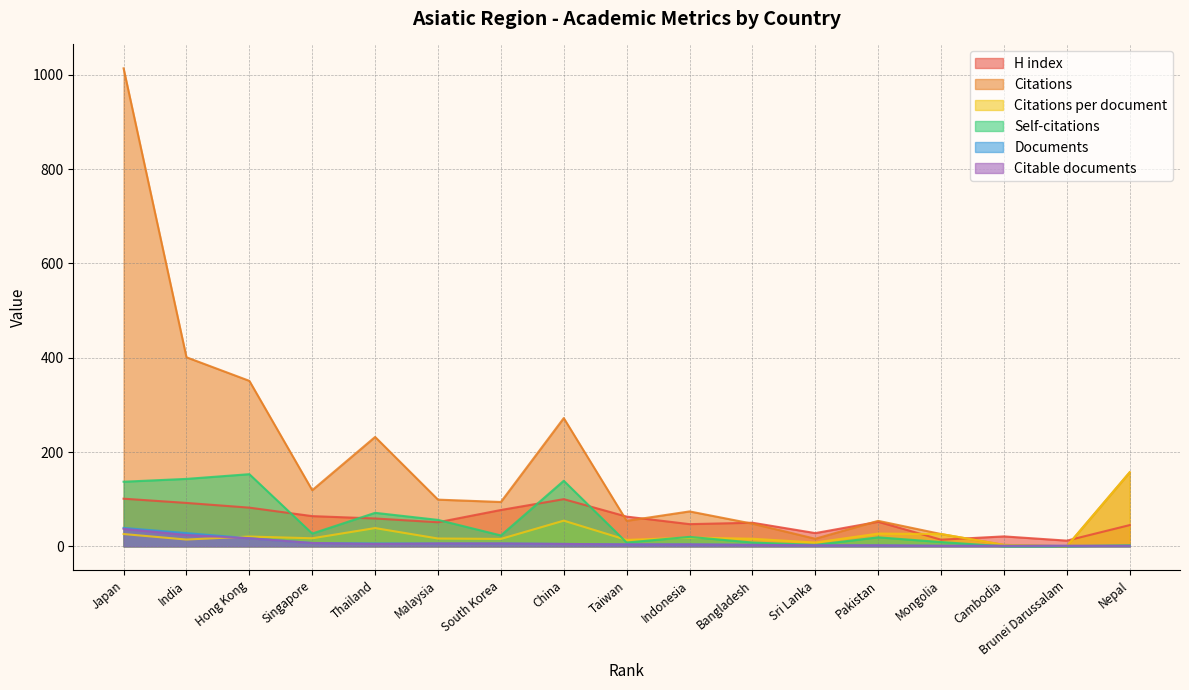

What is the difference between the second highest and second lowest values in the Citations per document series?

51.4